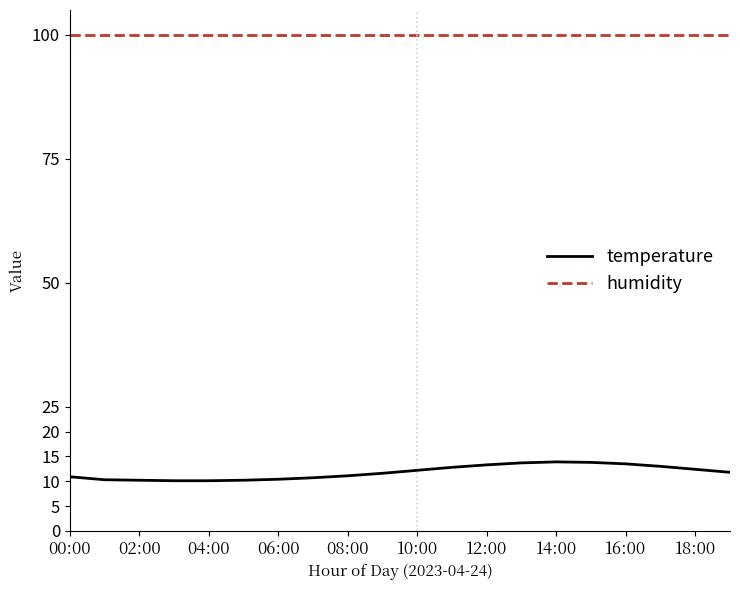

What is the sum of all humidity values?

1998.0